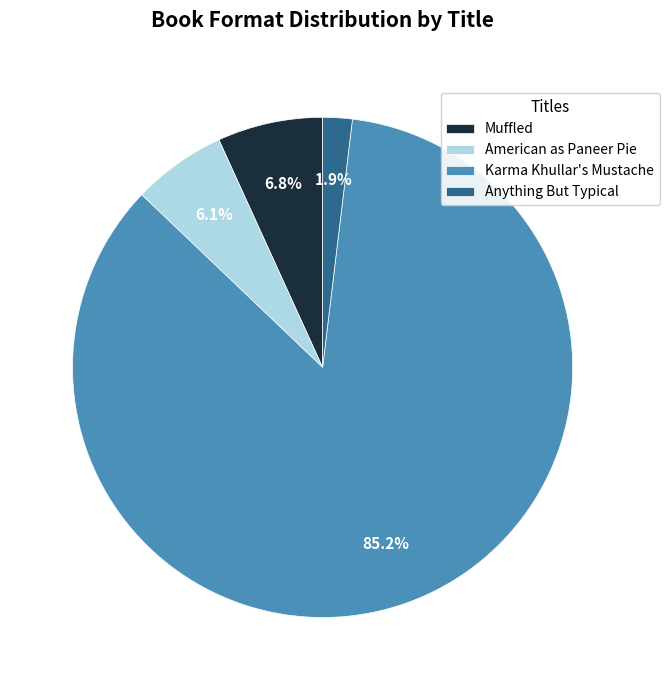

How many slices are in this pie chart?

4